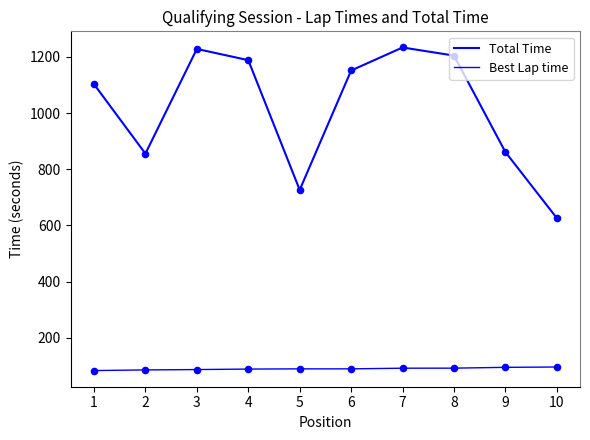

At how many categories does at least one series exceed 326?

10